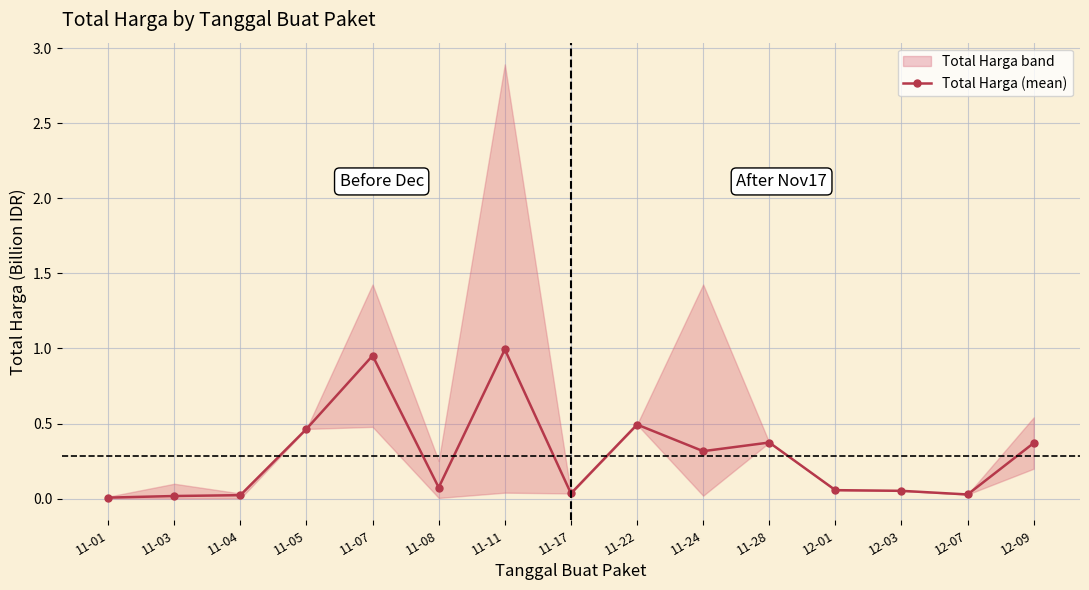

Reading left to right, extract all data points from this chart.

0.0	0.0	0.0	0.5	1.0	0.1	1.0	0.0	0.5	0.3	0.4	0.1	0.1	0.0	0.4